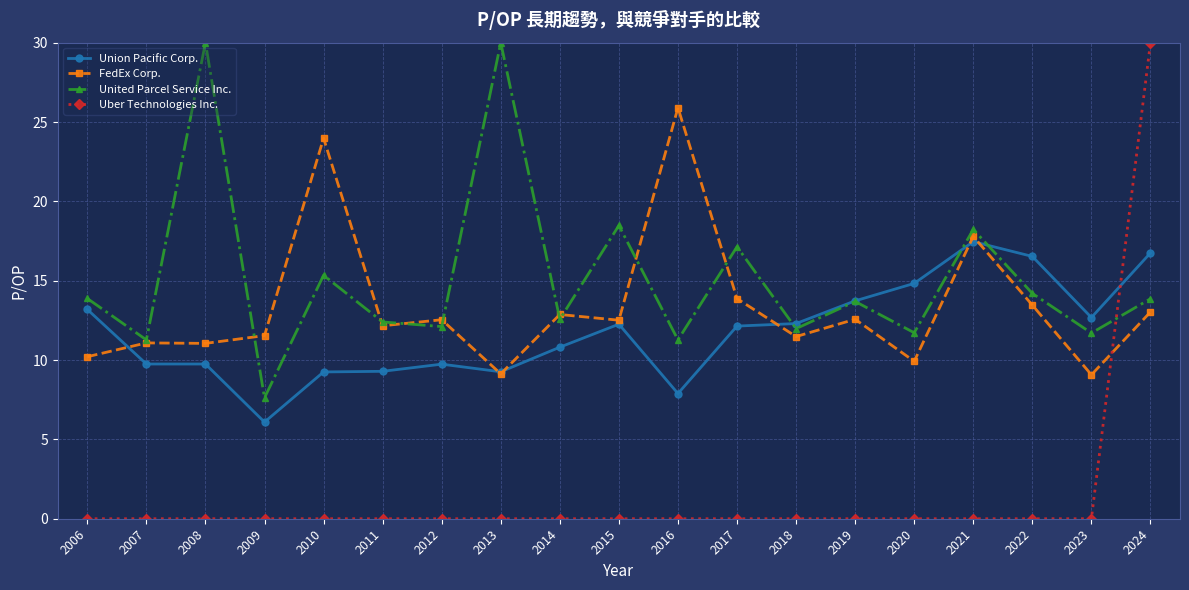

Which series changed the most between 2015 and 2024?

Uber Technologies Inc.